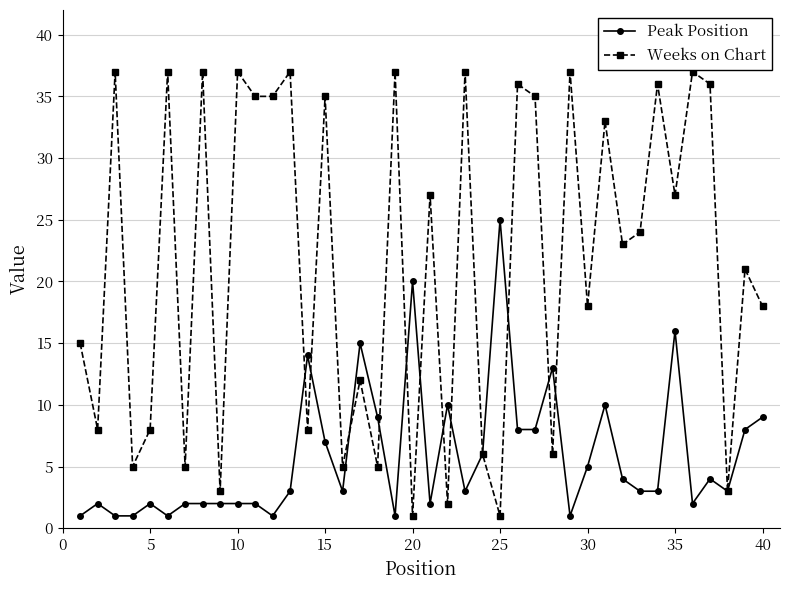

True or false: Weeks on Chart and Peak Position cross at least once.

True